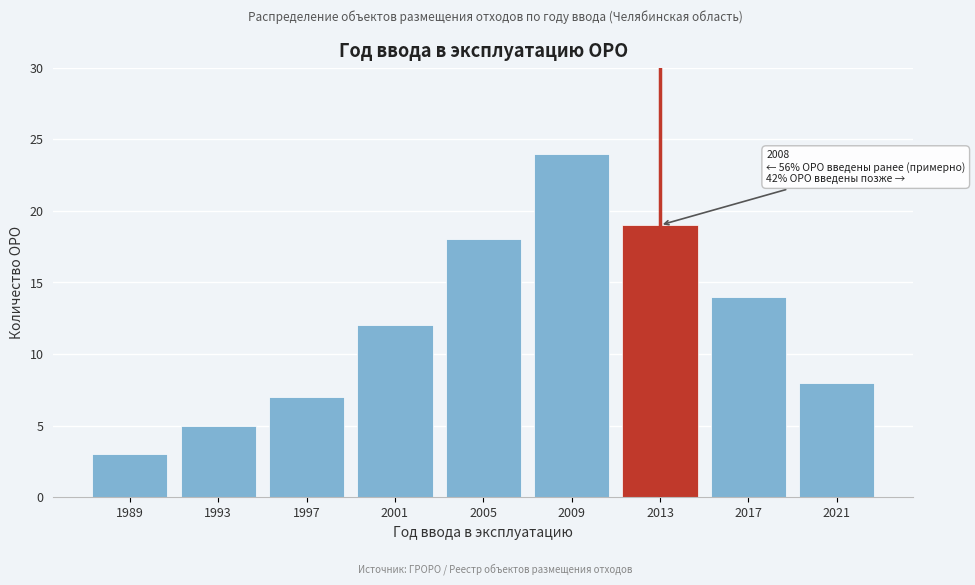

Reading left to right, what are all the values shown in this chart?

1989=3	1993=5	1997=7	2001=12	2005=18	2009=24	2013=19	2017=14	2021=8